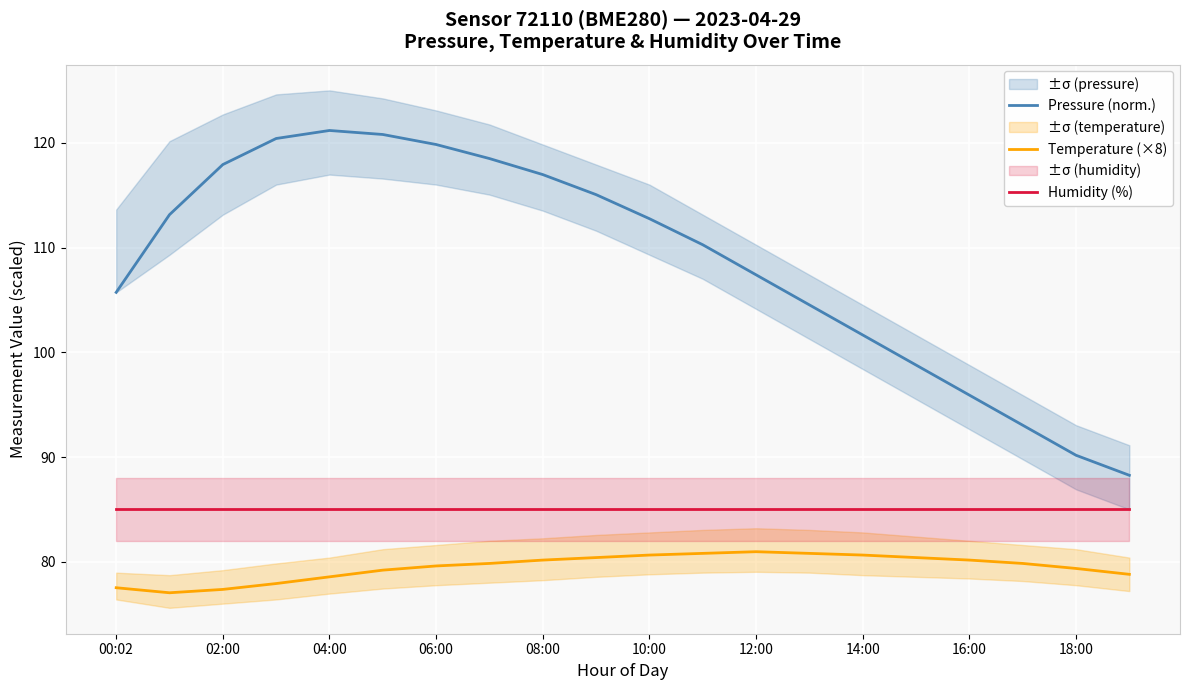

What is the highest value of the Humidity (%) series?

85.0